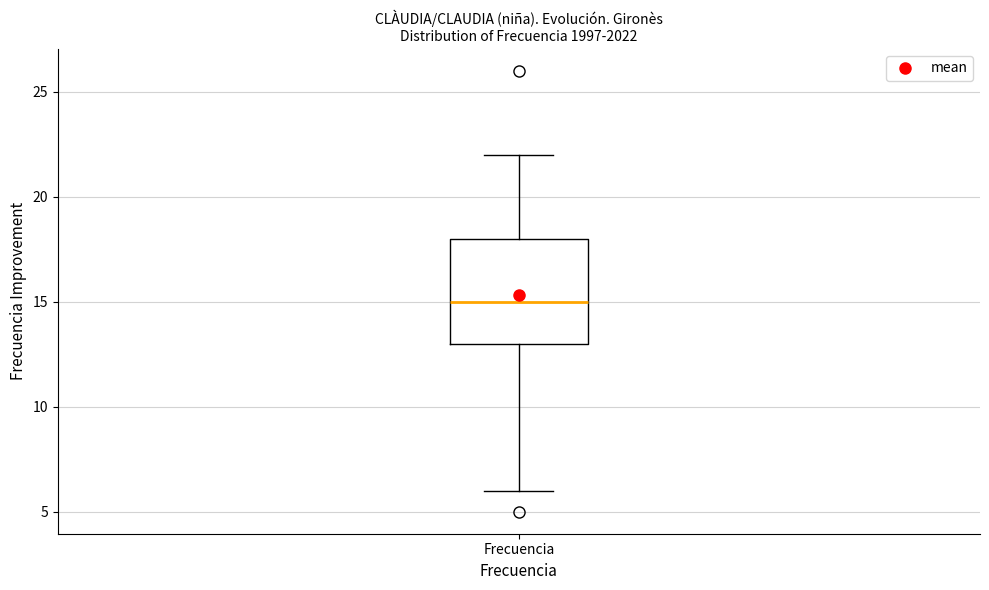

Where does the upper whisker of the box for Frecuencia end on the y-axis? The values are not printed on the chart, so give them approximately, as read against the axis.

22